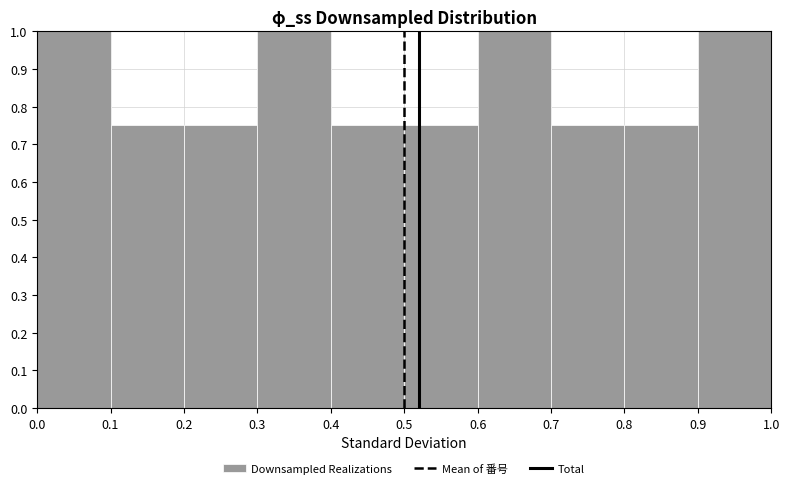

How tall is the bar that spans 0.0 to 0.1 on the x-axis? The values are not printed on the chart, so give them approximately, as read against the axis.

1.00